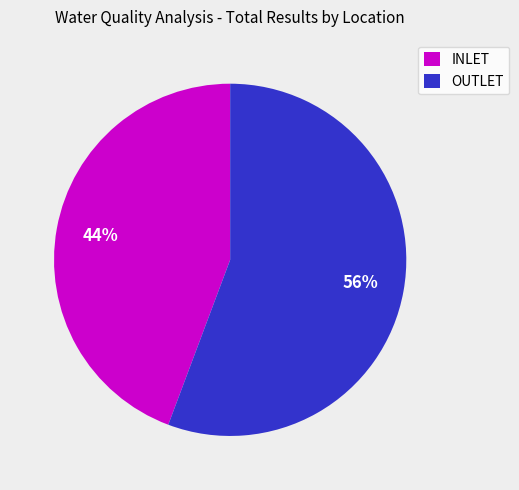

Does any single category account for the majority?

Yes